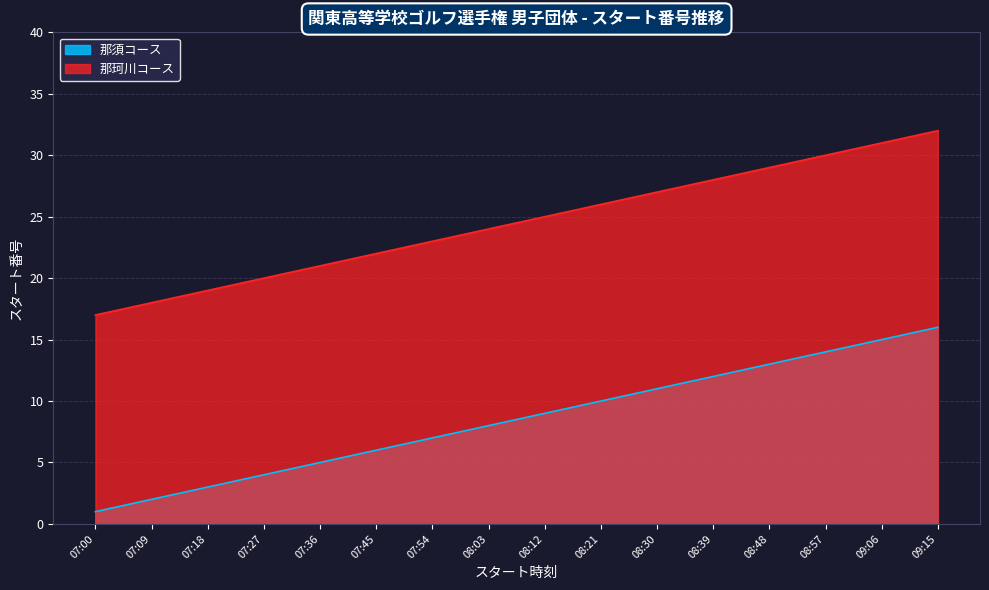

Reading left to right, what are all the values shown in this chart?

那須コース: 1	2	3	4	5	6	7	8	9	10	11	12	13	14	15	16
那珂川コース: 17	18	19	20	21	22	23	24	25	26	27	28	29	30	31	32